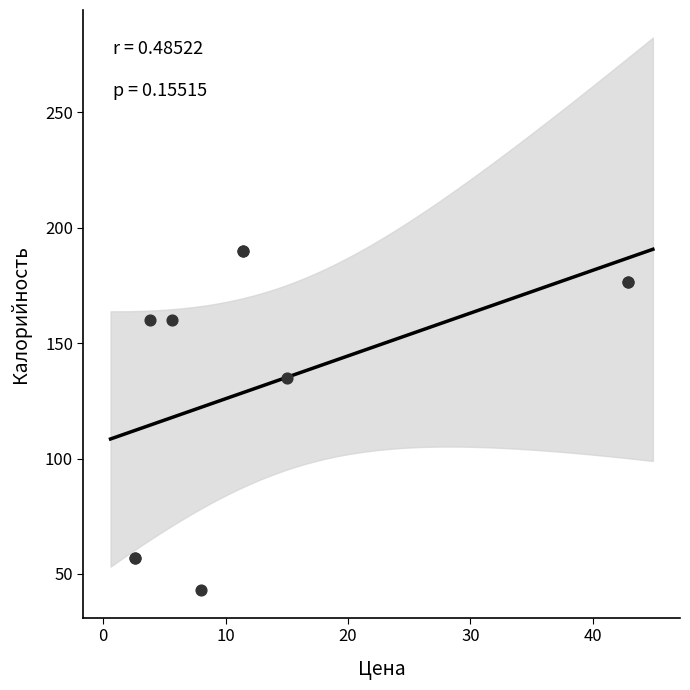

What Y value in the scatter plot is closest to 116?

135.0